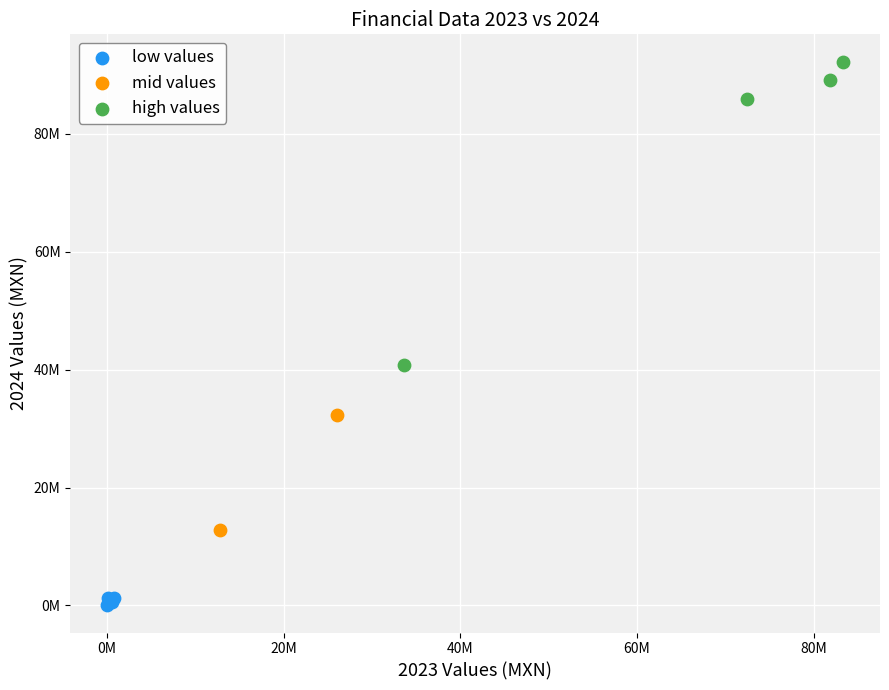

Which series contains the highest Y value?

high values